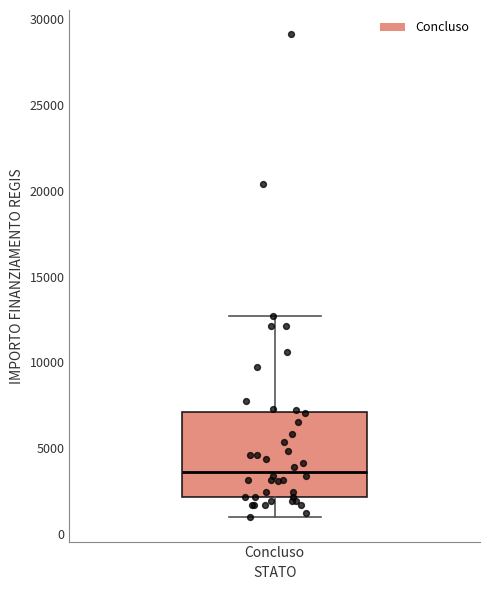

Read this box plot against the y-axis: the position of the median line, the range covered by the box, and the ends of both whiskers. The values are not printed on the chart, so give them approximately, as read against the axis.

median 3500, box 2000 to 7000, whiskers 1000 to 12500